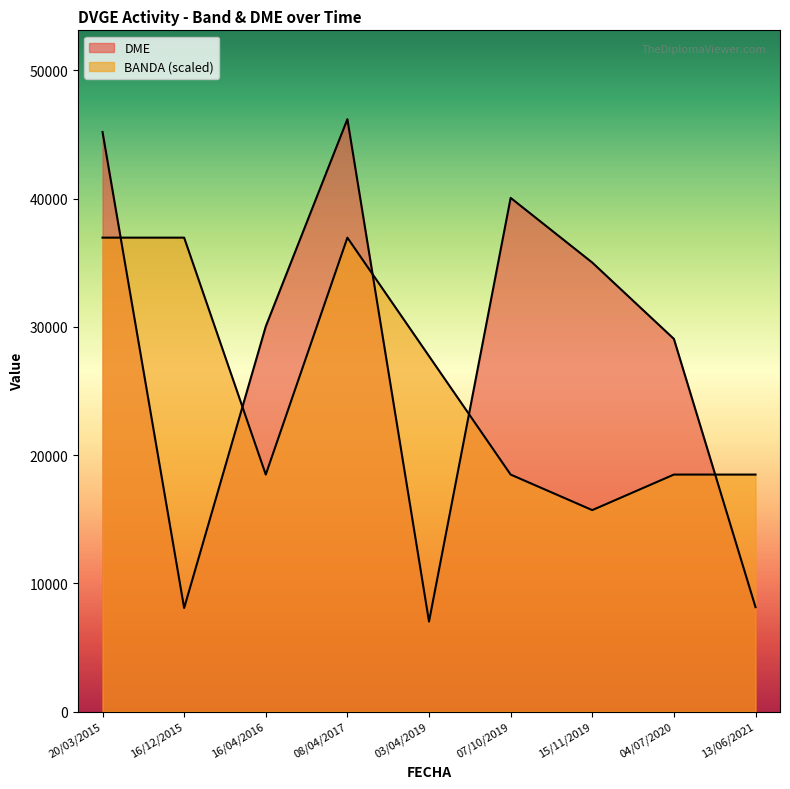

Between 13/06/2021 and 16/12/2015, which is larger?

16/12/2015